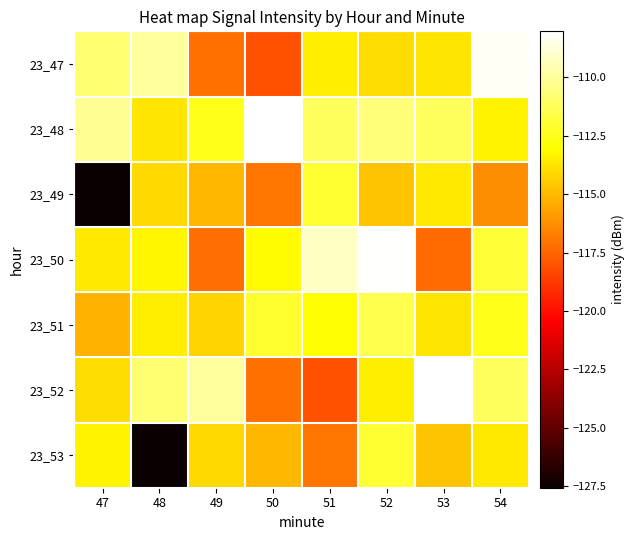

What is the smallest value displayed?

-127.6